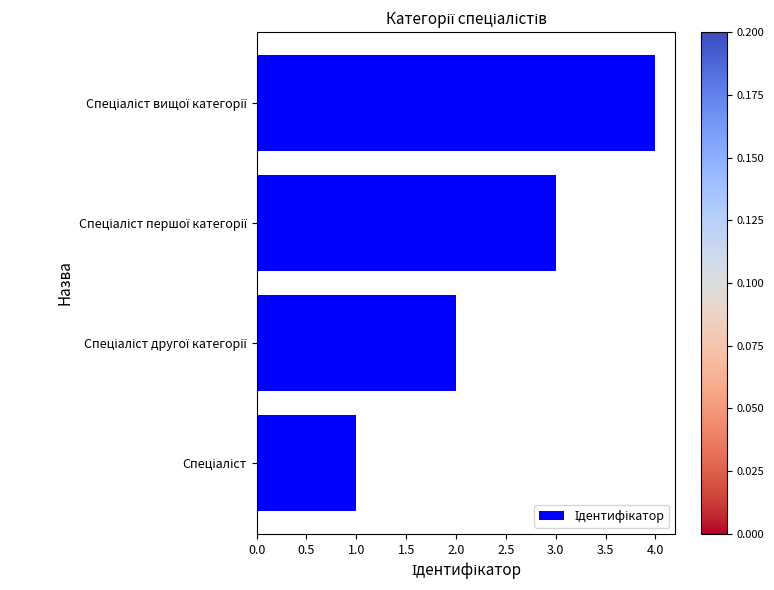

What is the difference between the maximum and minimum values?

3